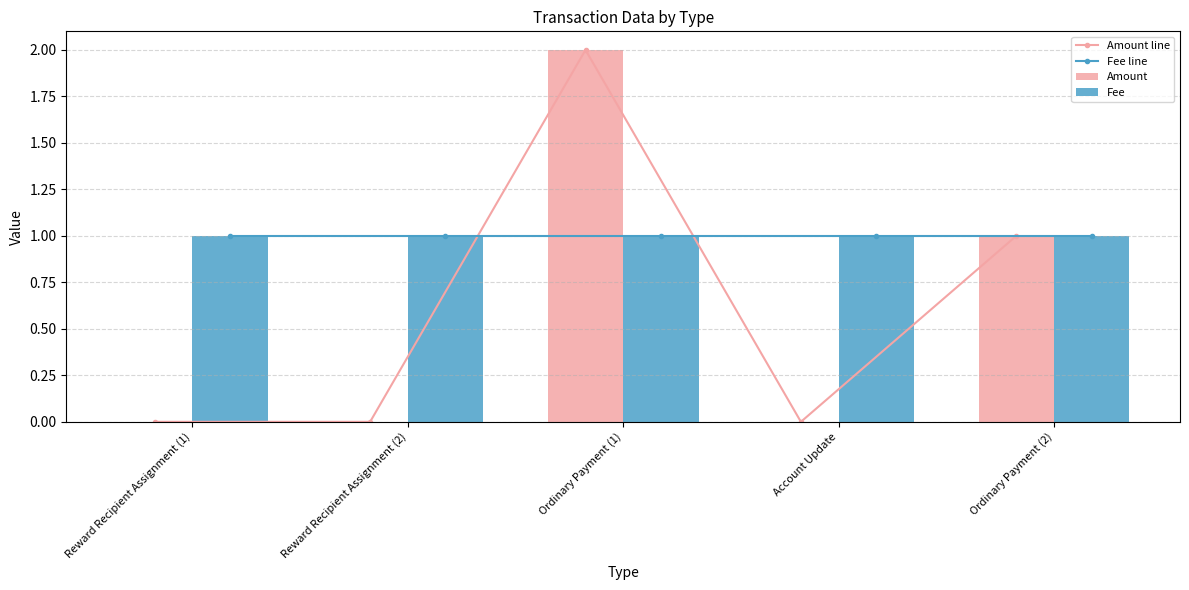

Reading left to right, extract all data points from this chart.

Amount line: Reward Recipient Assignment (1)=0	Reward Recipient Assignment (2)=0	Ordinary Payment (1)=2	Account Update=0	Ordinary Payment (2)=1
Fee line: Reward Recipient Assignment (1)=1	Reward Recipient Assignment (2)=1	Ordinary Payment (1)=1	Account Update=1	Ordinary Payment (2)=1
Amount: Reward Recipient Assignment (1)=0	Reward Recipient Assignment (2)=0	Ordinary Payment (1)=2	Account Update=0	Ordinary Payment (2)=1
Fee: Reward Recipient Assignment (1)=1	Reward Recipient Assignment (2)=1	Ordinary Payment (1)=1	Account Update=1	Ordinary Payment (2)=1